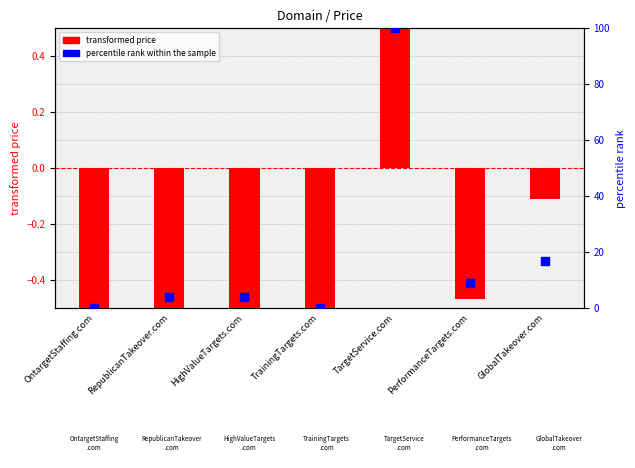

At how many categories does at least one series exceed 14?

2